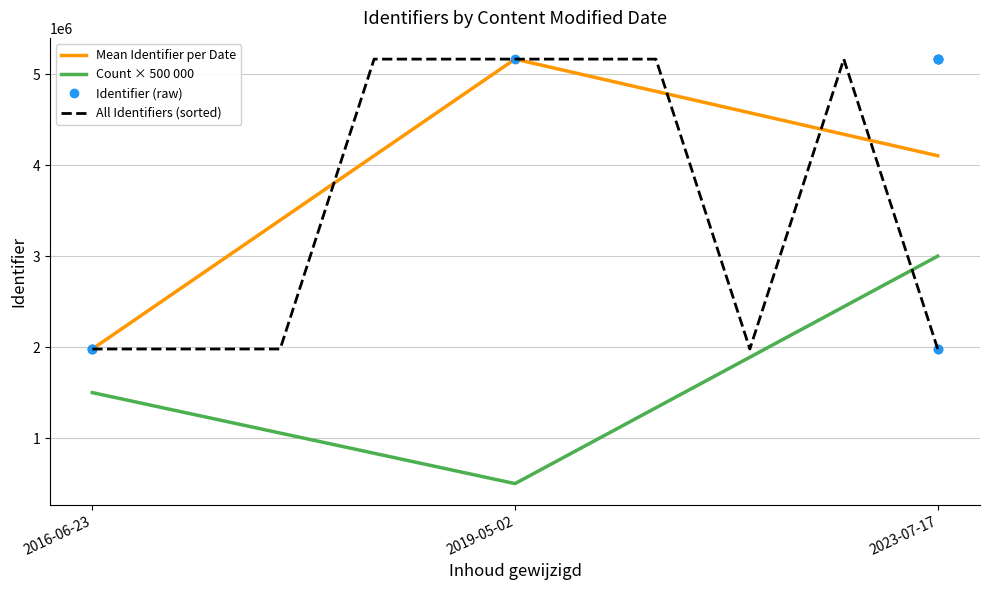

Does the chart have visible grid lines?

Yes